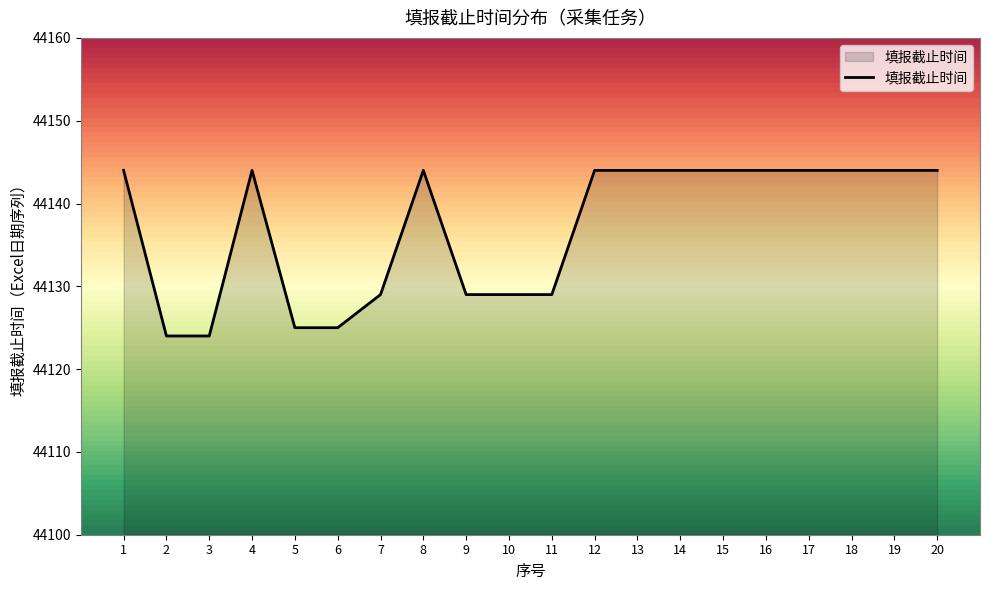

Where is the first local maximum?

4